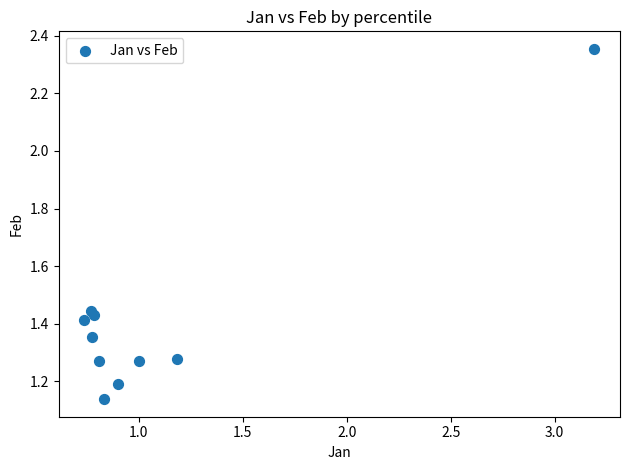

What is the range of Y values (max minus min)?

1.2